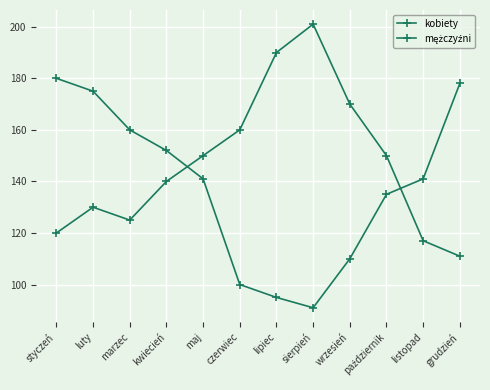

How many intersections are there between kobiety and mężczyźni?

2